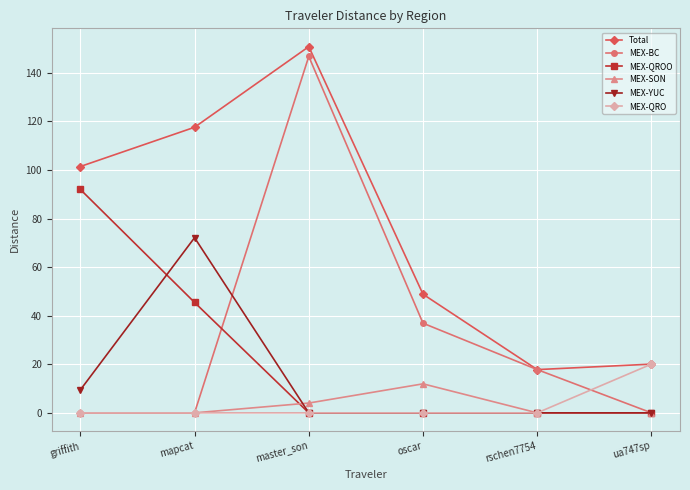

After their last crossing, which series has the higher values: MEX-QRO or MEX-BC?

MEX-QRO